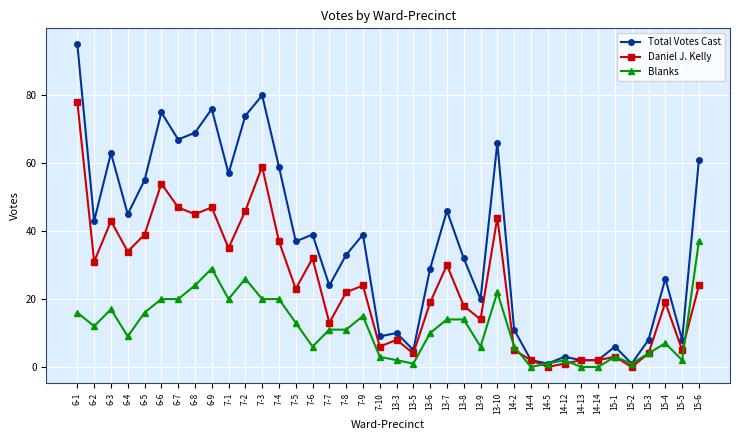

Where does the Daniel J. Kelly series first go above 23?

6-1